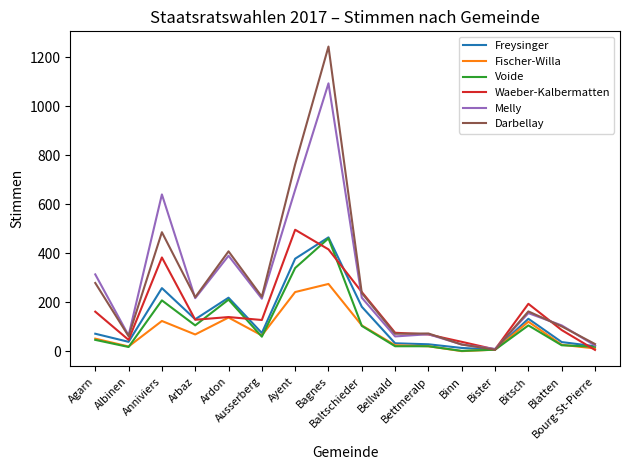

At how many categories does at least one series exceed 873?

1